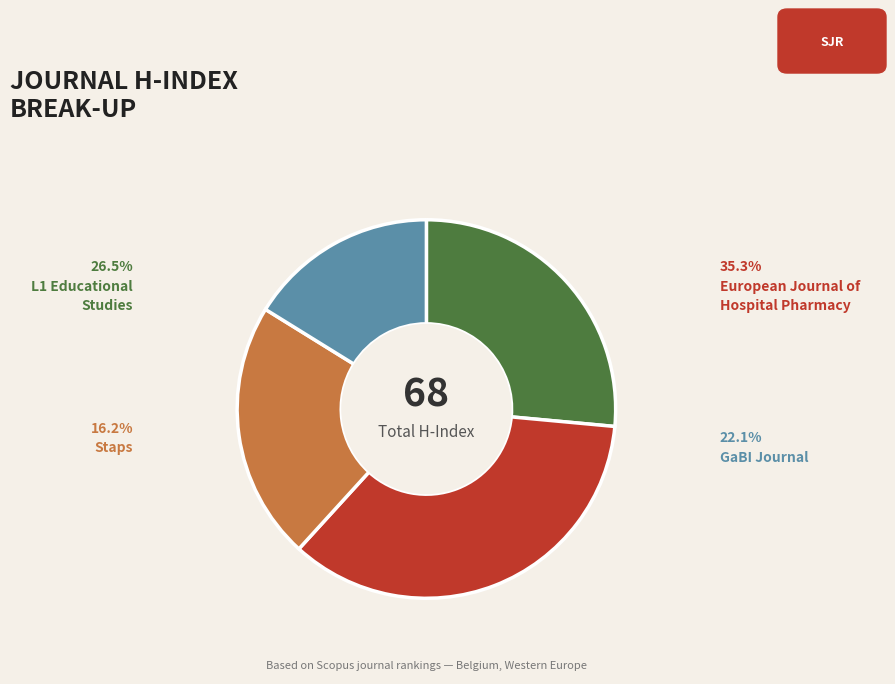

Is there any slice that represents more than half of the pie?

No